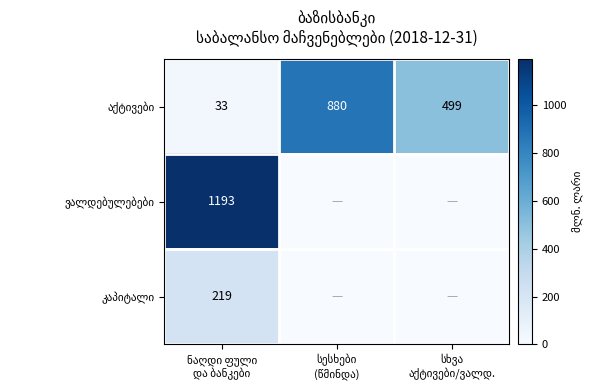

List the labels in order of ვალდებულებები value, smallest first.

სესხები (წმინდა), სხვა აქტივები/ვალდ., ნაღდი ფული და ბანკები